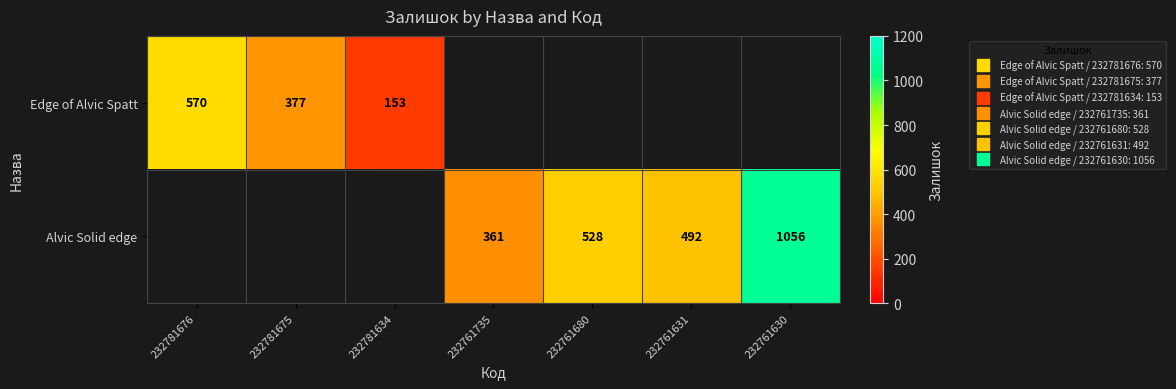

How many distinct data groups are displayed?

2